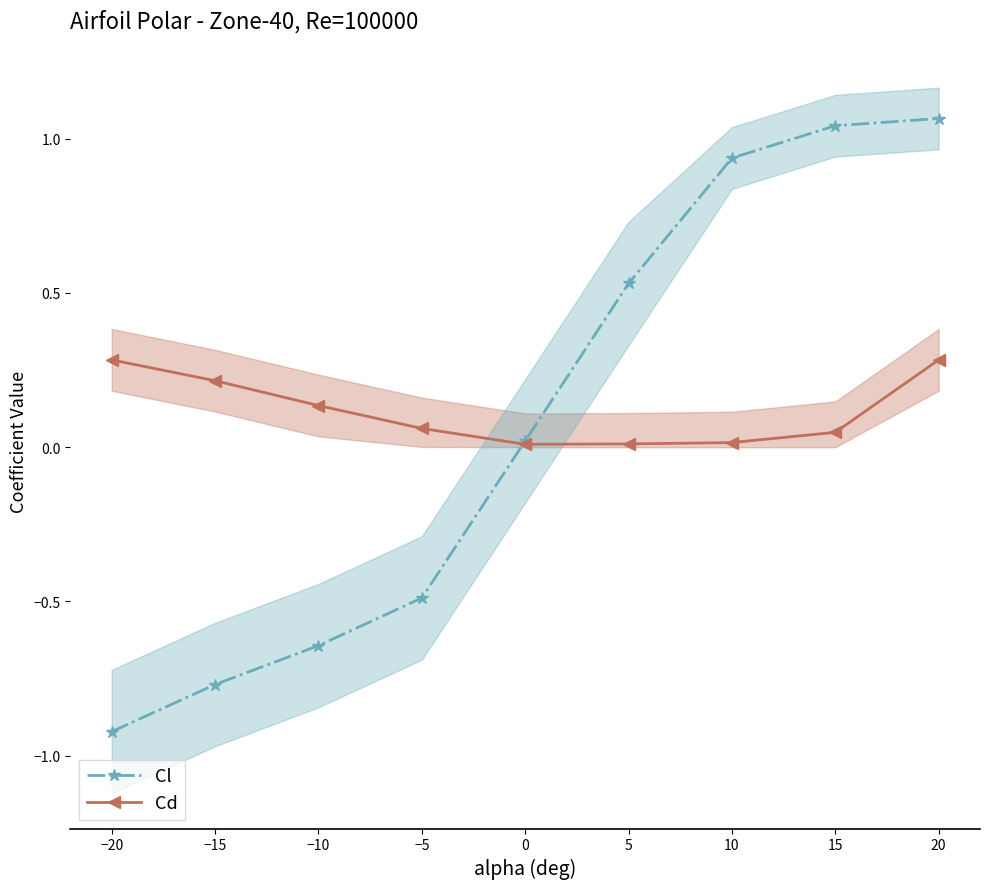

In Cd, how many points are lower than both neighbors (excluding endpoints)?

1